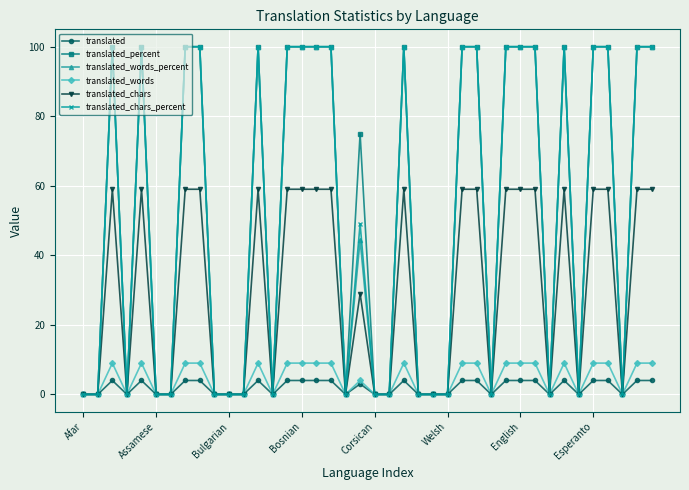

At how many categories does at least one series exceed 96?

20